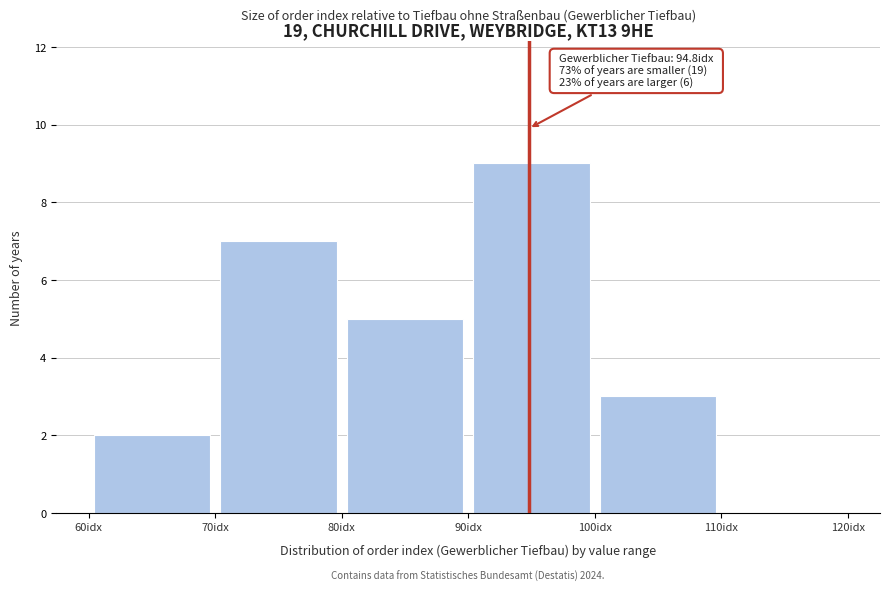

Over which range of the x-axis is the bar tallest?

90 to 100